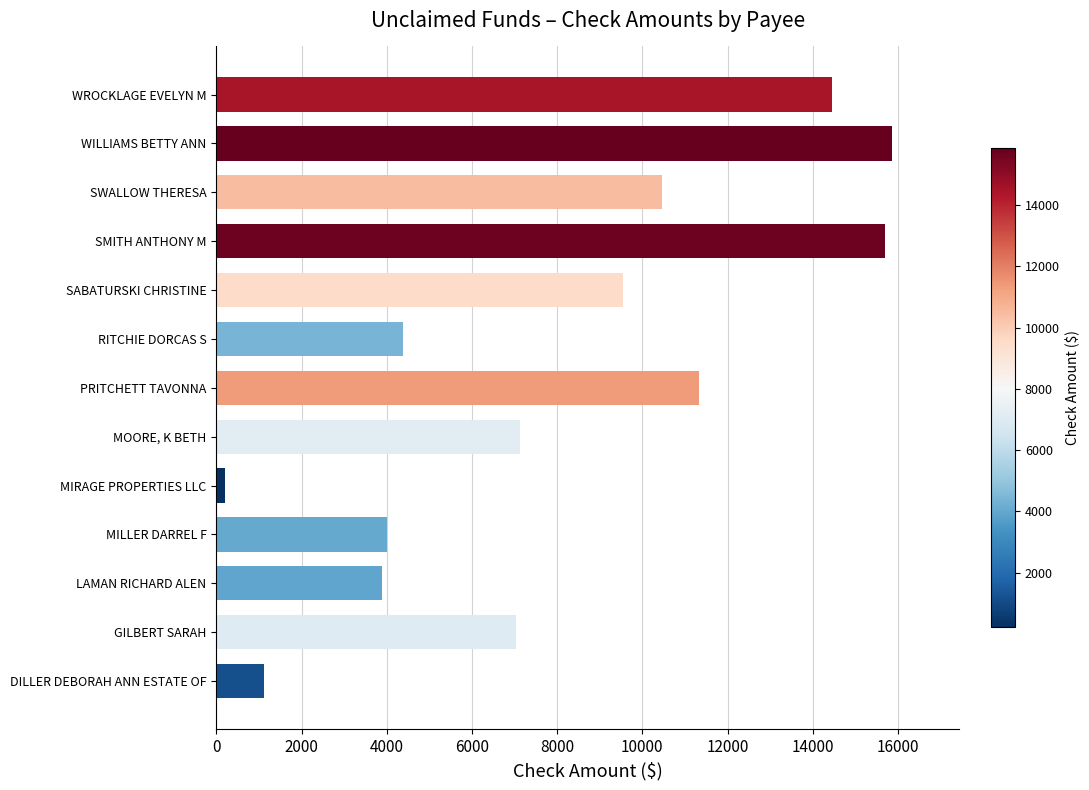

How many bars are there in total?

13